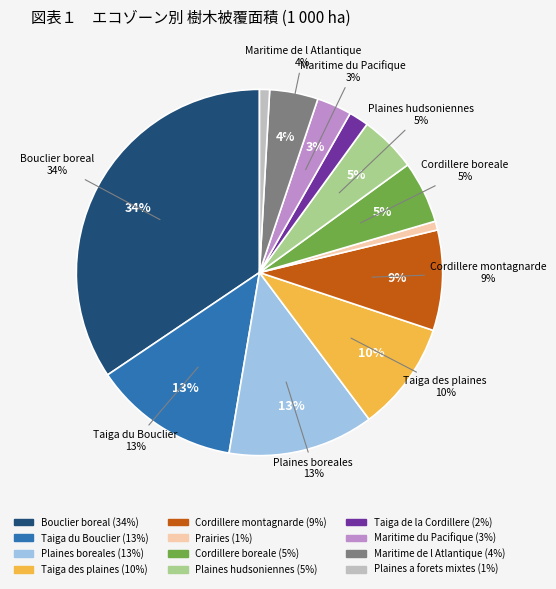

Which category has the smallest portion of the pie?

Prairies